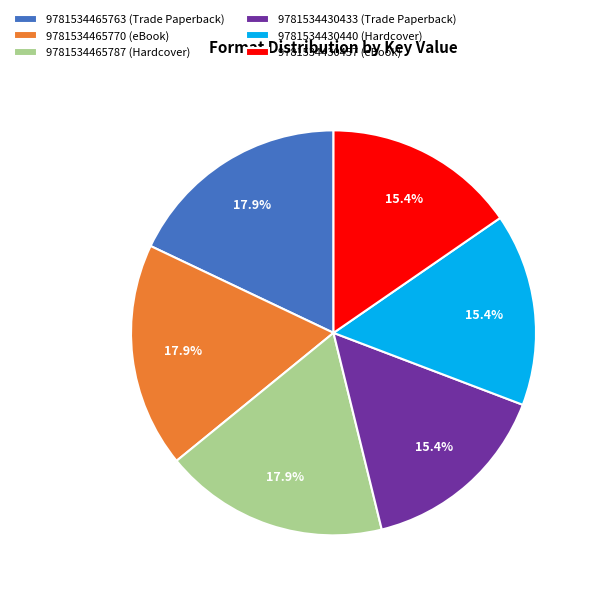

What percentage is NOT represented by 9781534430457 (eBook)?

84.6%